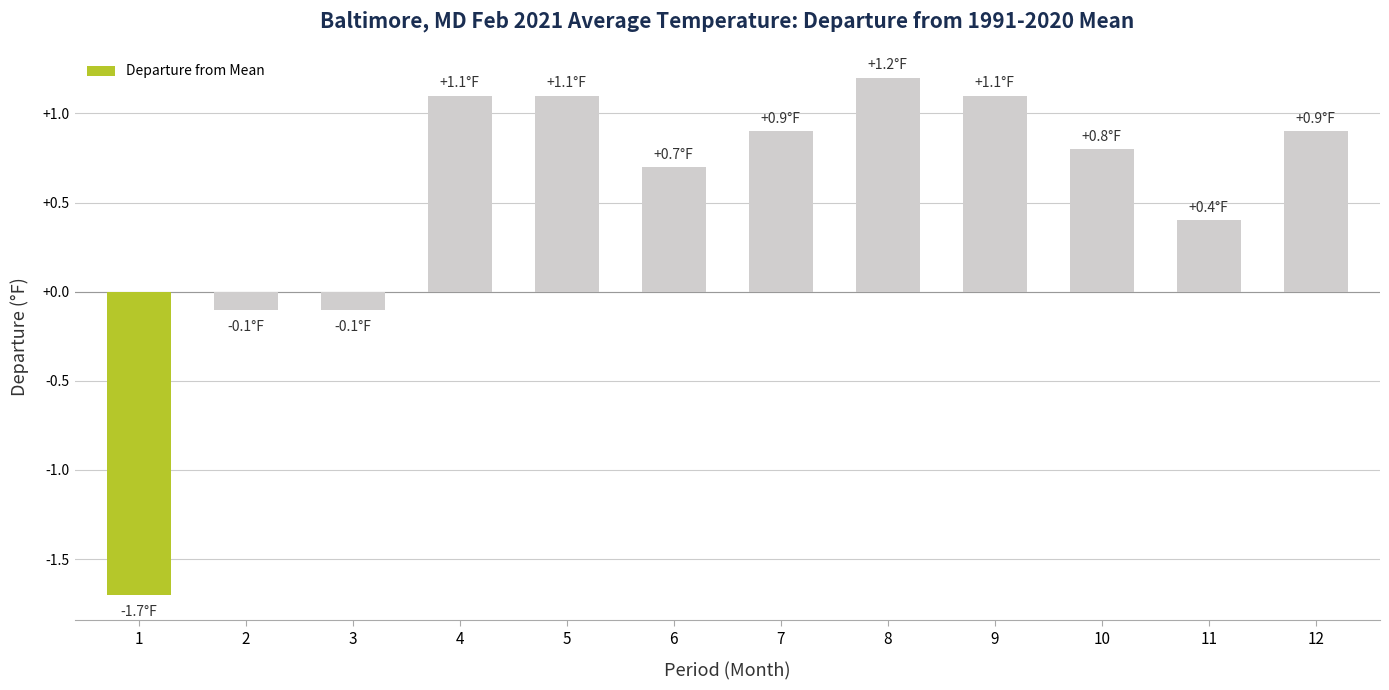

Which has a higher value, 1 or 11?

11